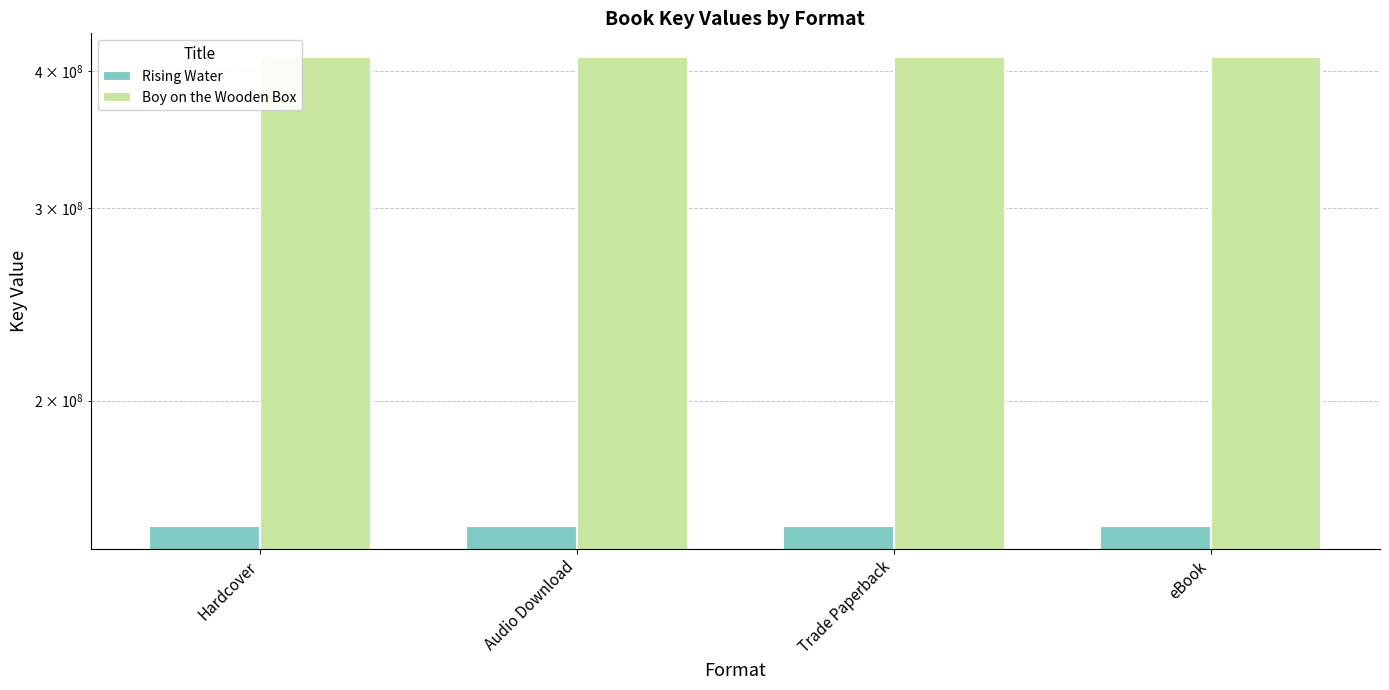

Which category has the highest value in the Rising Water series?

Hardcover